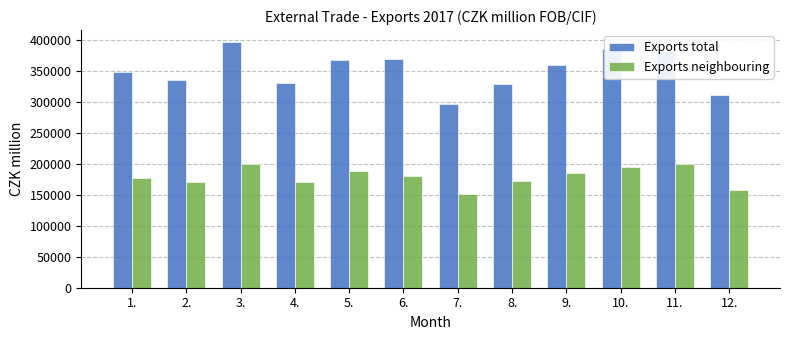

What is the sum of all Exports neighbouring values?

2147985